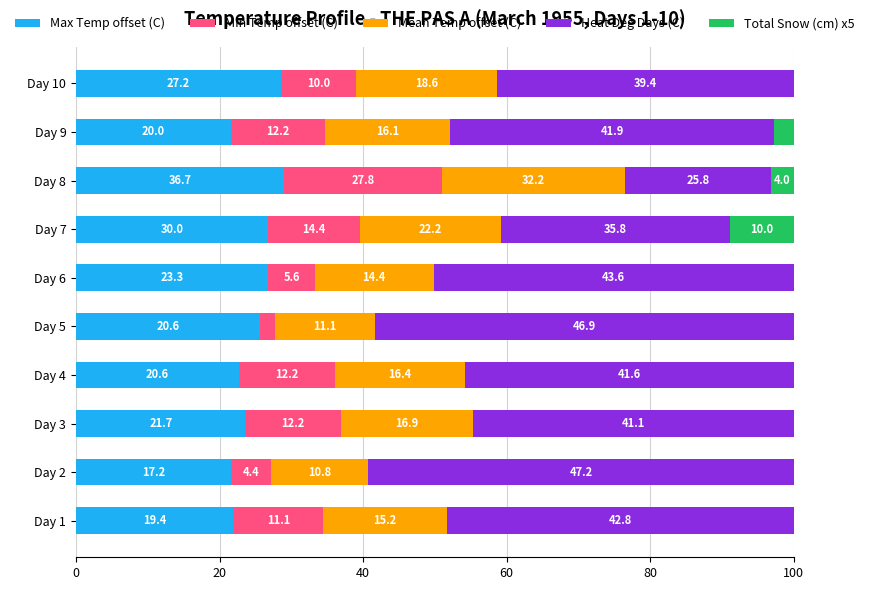

What are all the series names shown in the legend?

Max Temp offset (C), Min Temp offset (C), Mean Temp offset (C), Heat Deg Days (C), Total Snow (cm) x5